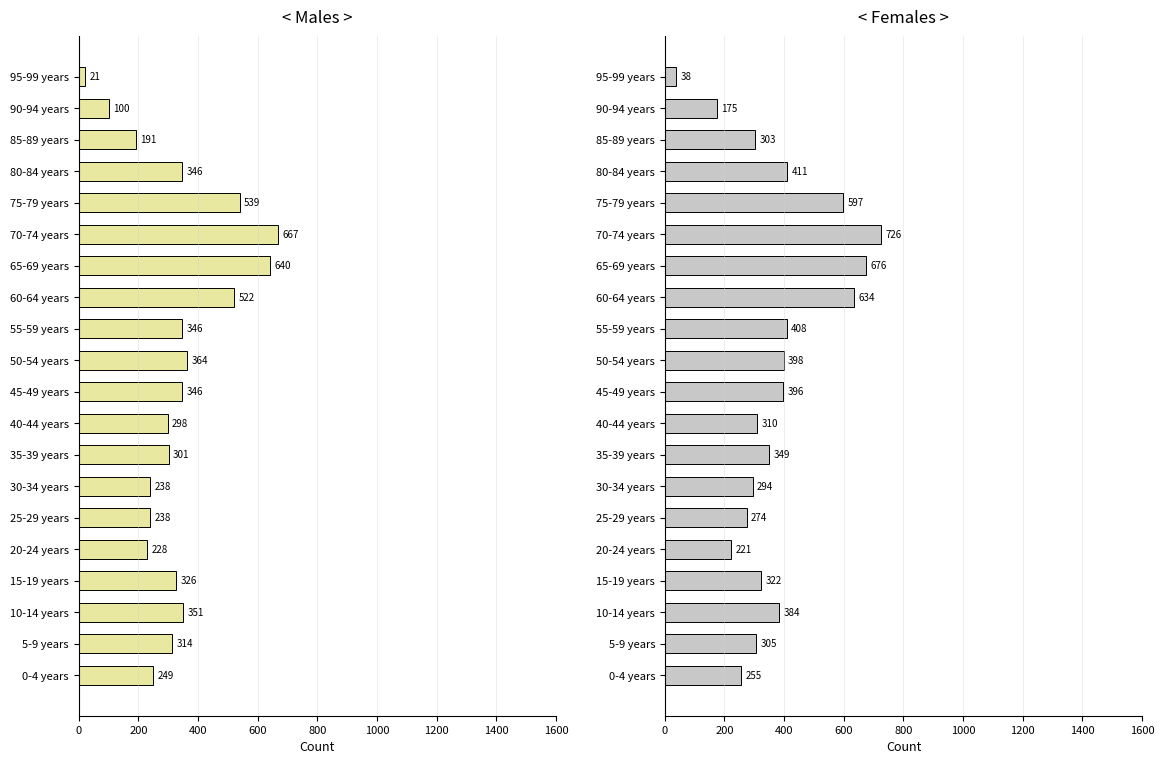

How many bars are there in total?

40